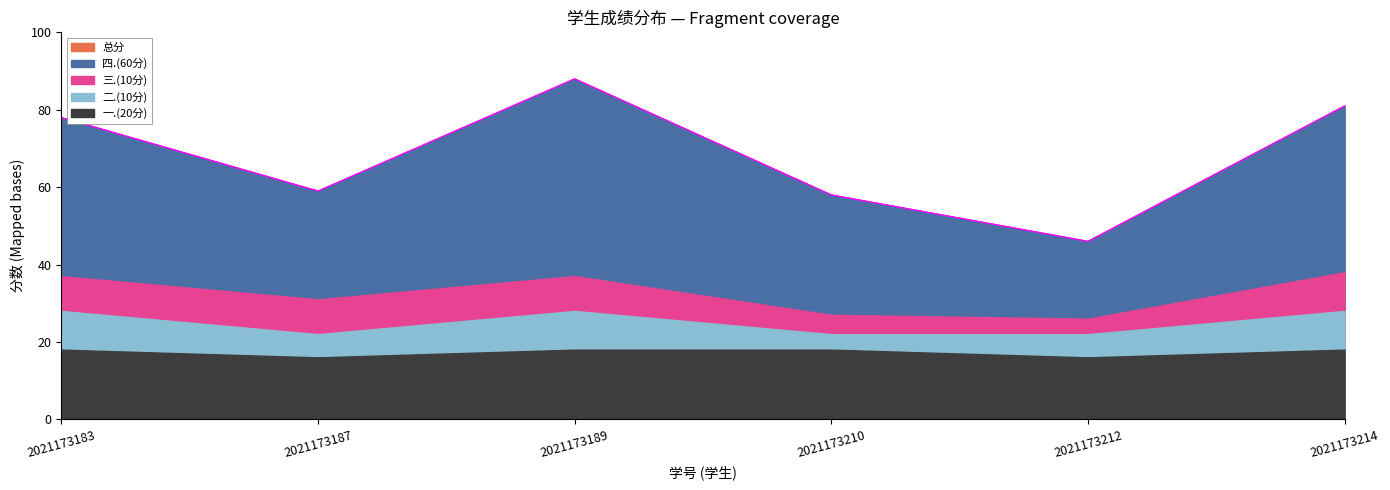

Which category has the lowest value in the 四.(60分) series?

2021173212